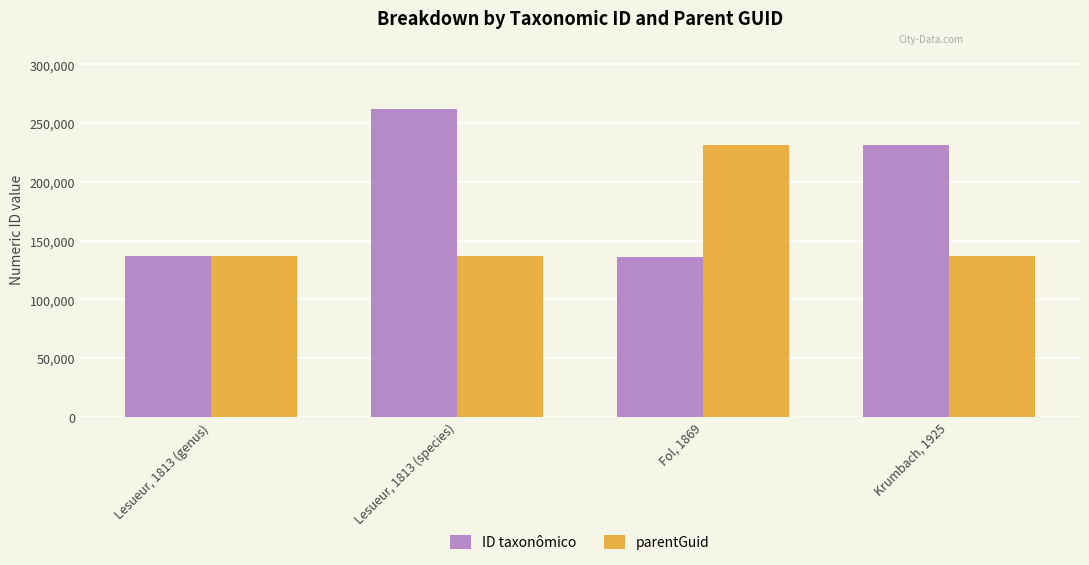

Rank the series by their maximum value, from lowest to highest.

parentGuid, ID taxonômico